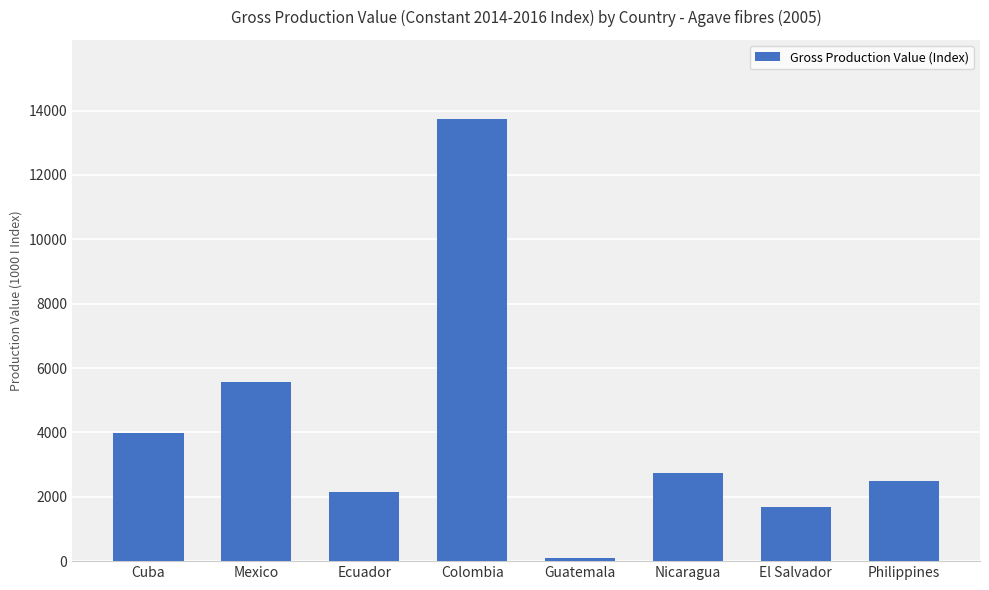

Between Mexico and Cuba, which is larger?

Mexico